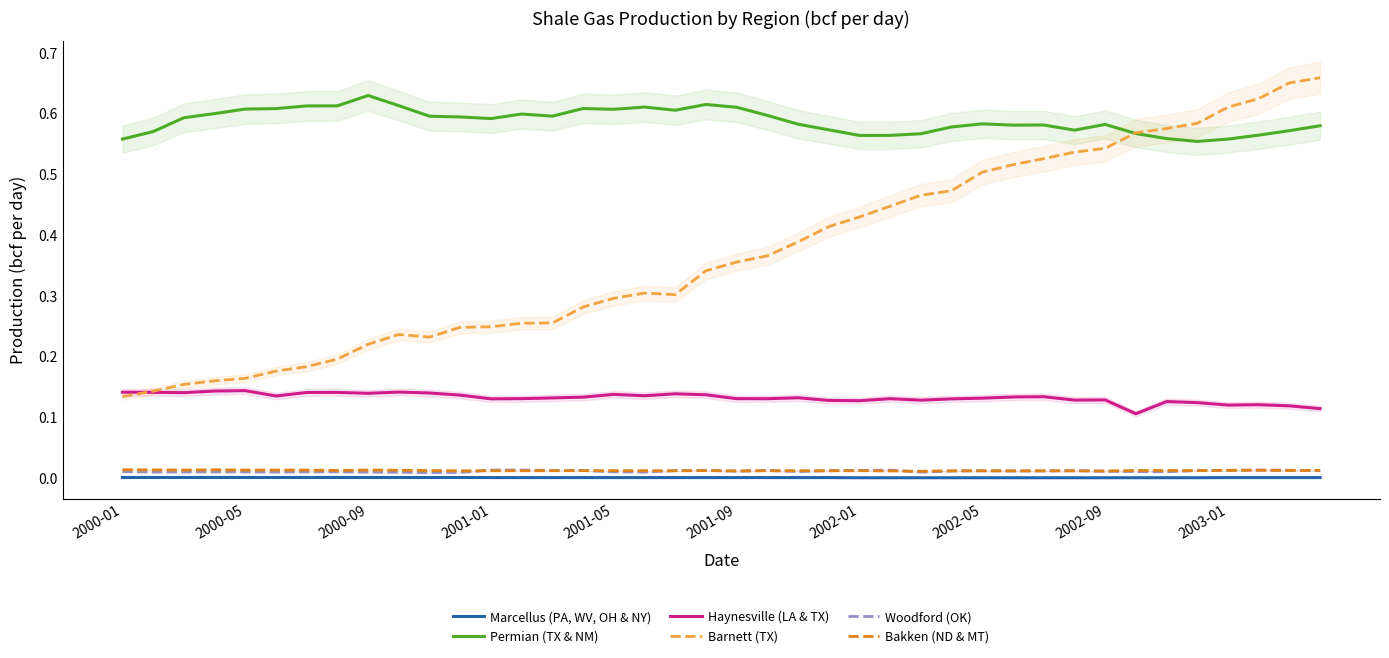

True or false: Bakken (ND & MT) and Permian (TX & NM) cross at least once.

False